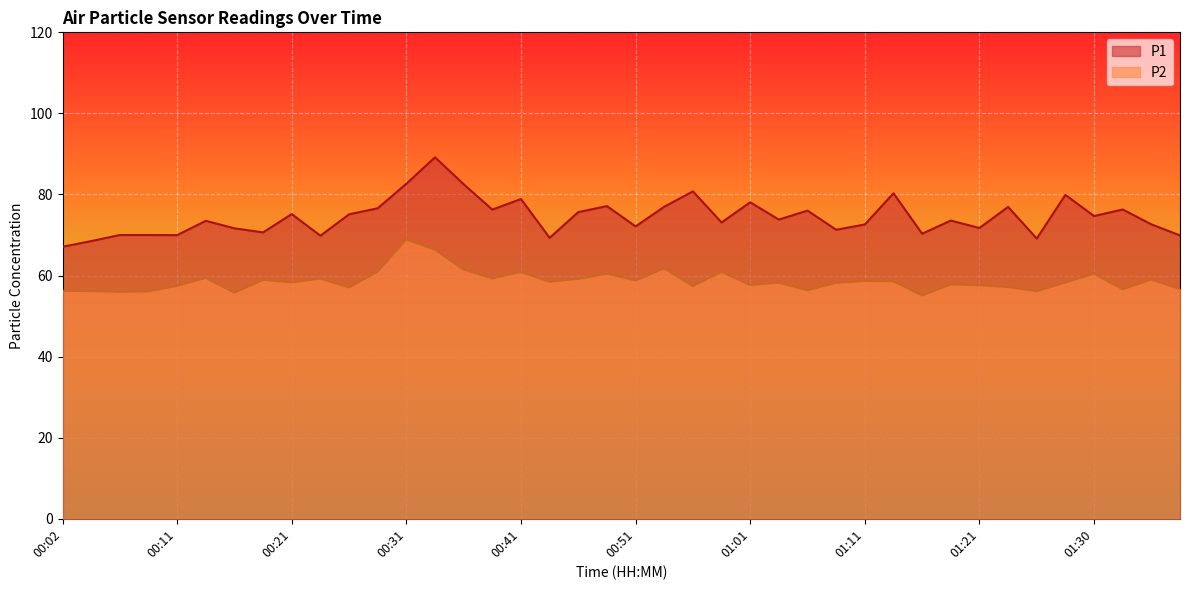

Which series has the widest spread of values?

P1